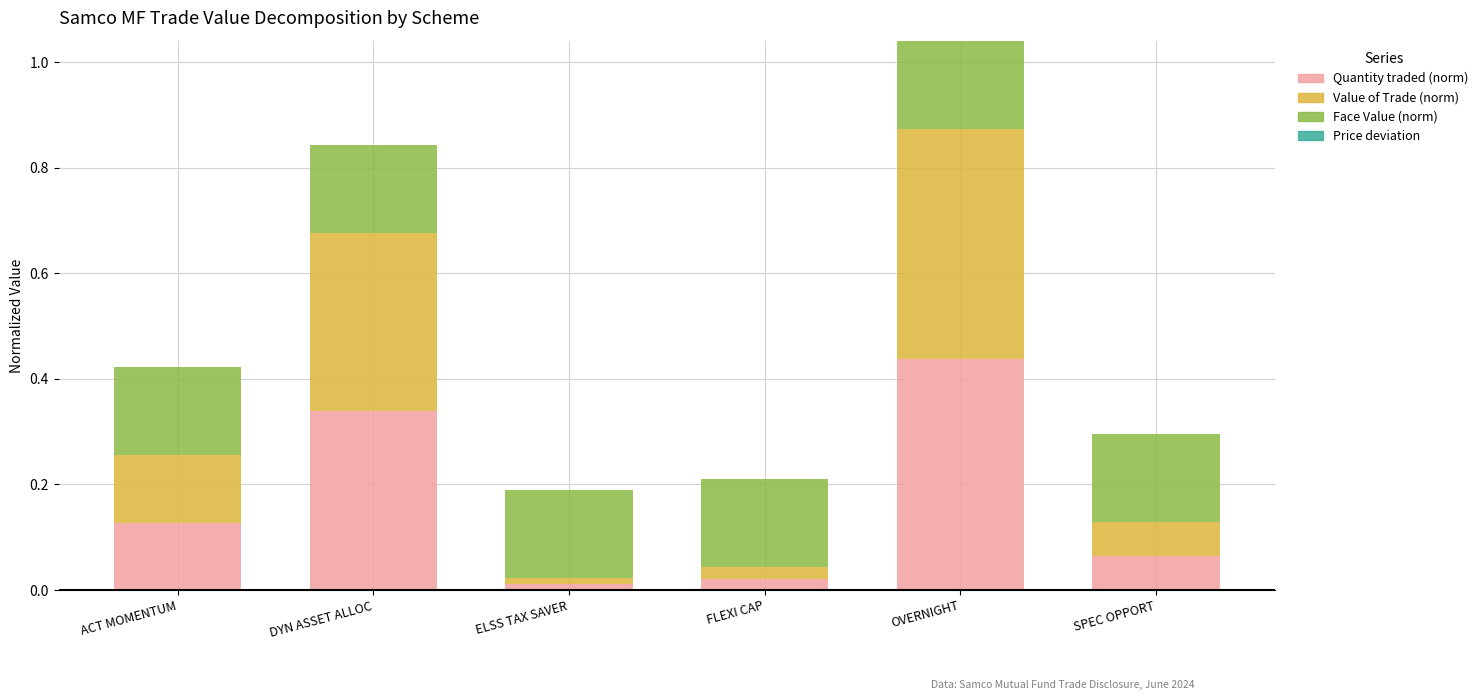

What is the sum of the Quantity traded (norm) values at OVERNIGHT and SPEC OPPORT?

0.5